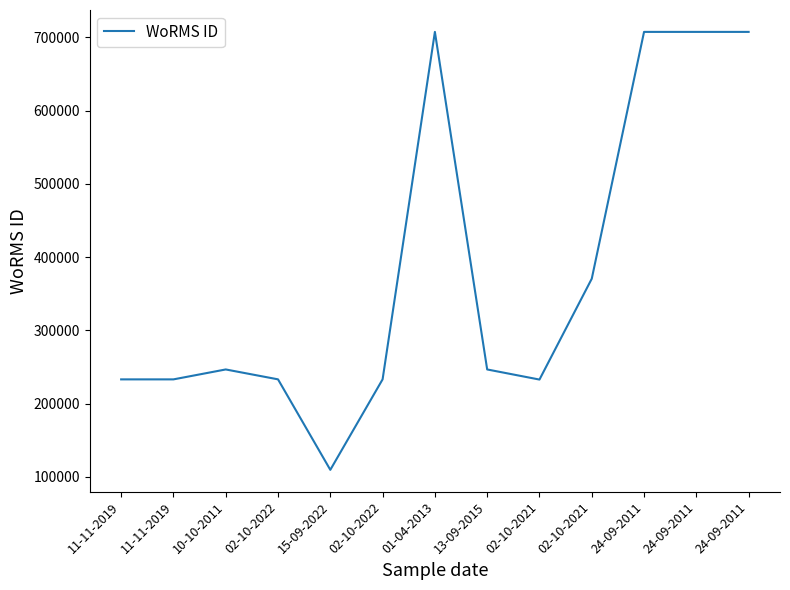

List the labels in order of value, largest first.

01-04-2013, 24-09-2011, 24-09-2011, 24-09-2011, 02-10-2021, 10-10-2011, 13-09-2015, 02-10-2022, 02-10-2022, 11-11-2019, 11-11-2019, 02-10-2021, 15-09-2022